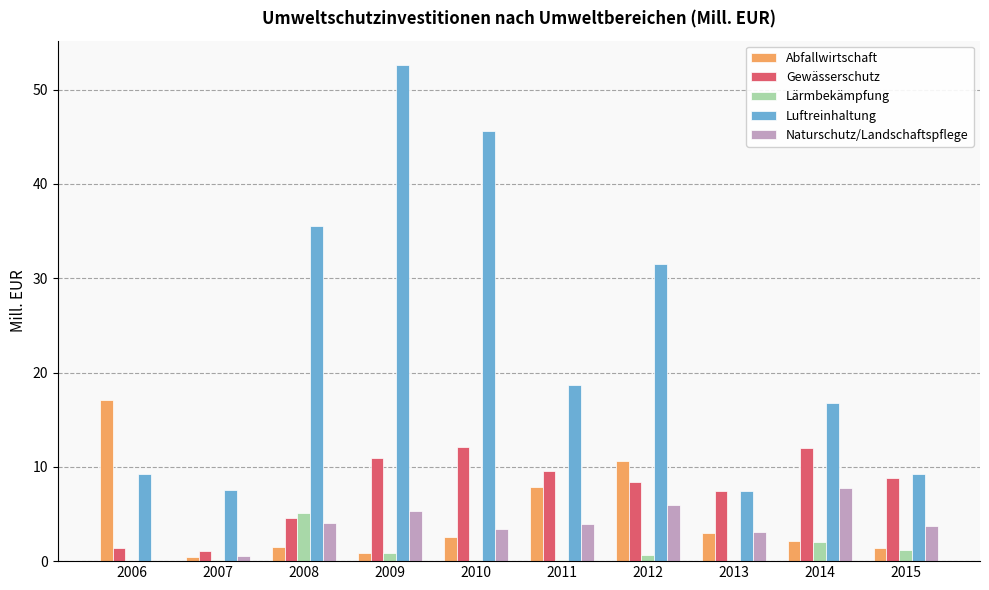

Which category has the highest value across all series?

2009